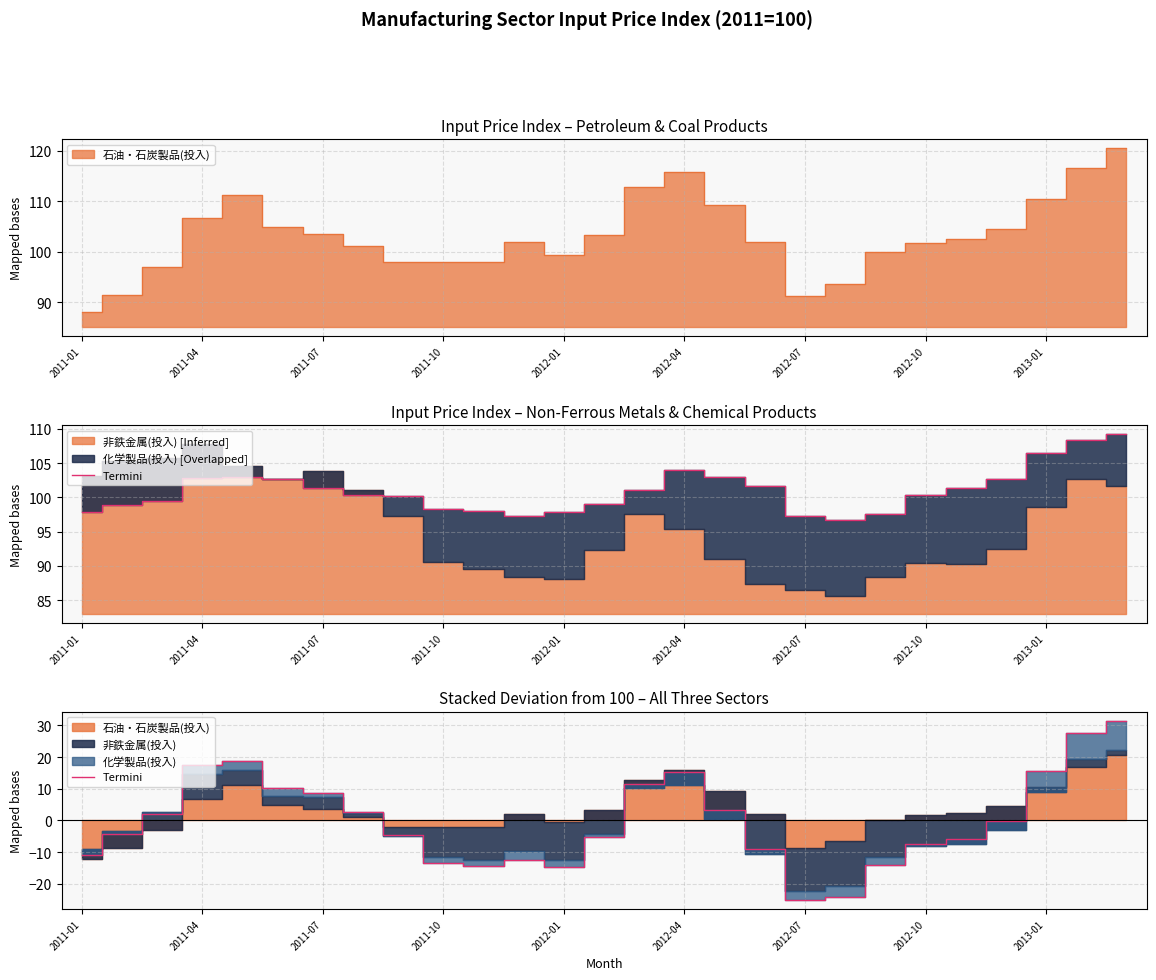

Reading left to right, list all the values displayed in this chart.

-11.0	-4.4	2.1	17.4	18.9	10.2	8.8	2.7	-4.6	-13.3	-14.5	-12.5	-14.6	-5.3	11.4	15.3	3.3	-9.1	-25.1	-24.1	-14.0	-7.5	-6.0	-0.3	15.5	27.6	31.5